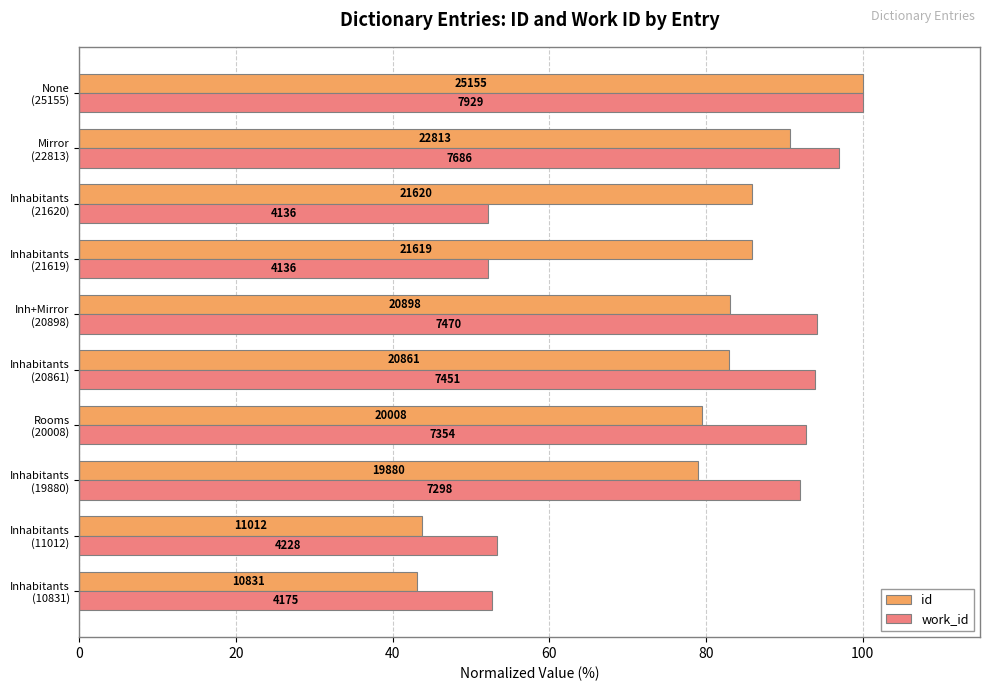

Reading right to left, what are all the values shown in this chart?

id: 100.0	90.7	85.9	85.9	83.1	82.9	79.5	79.0	43.8	43.1
work_id: 100.0	96.9	52.2	52.2	94.2	94.0	92.7	92.0	53.3	52.7